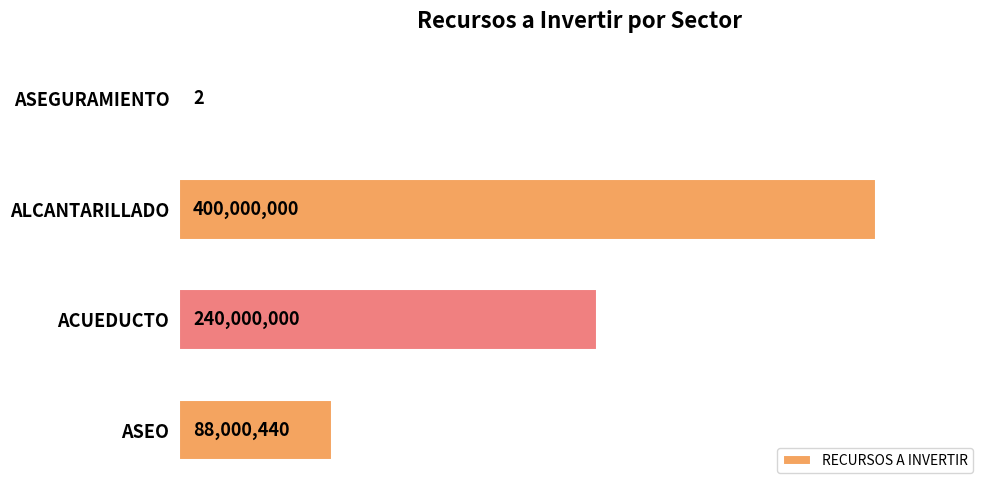

True or false: the data shows 114639990.2 at ASEO.

False